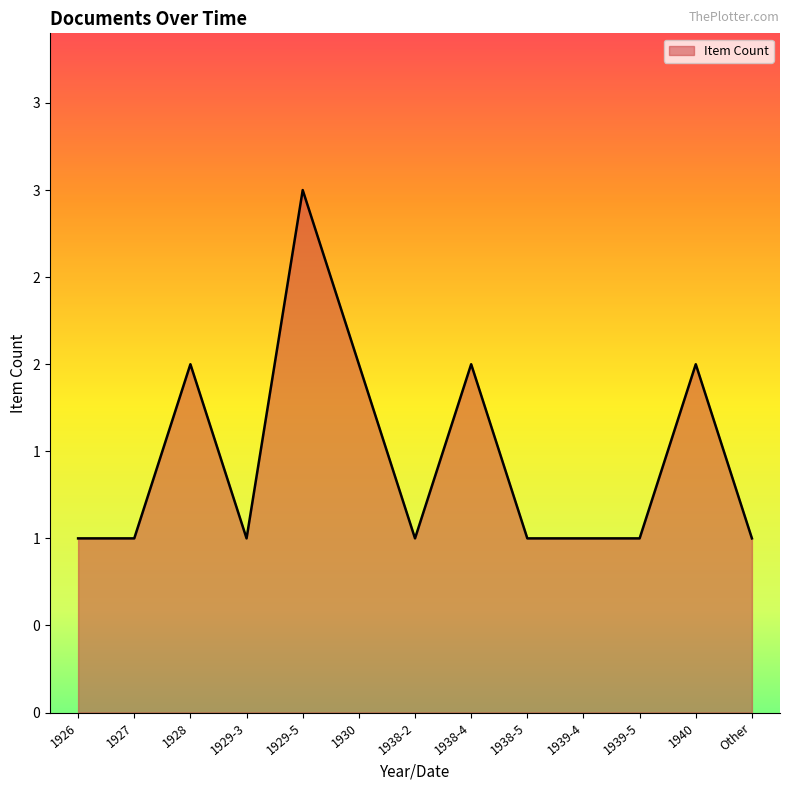

At which category does the data reach its first local peak?

1928